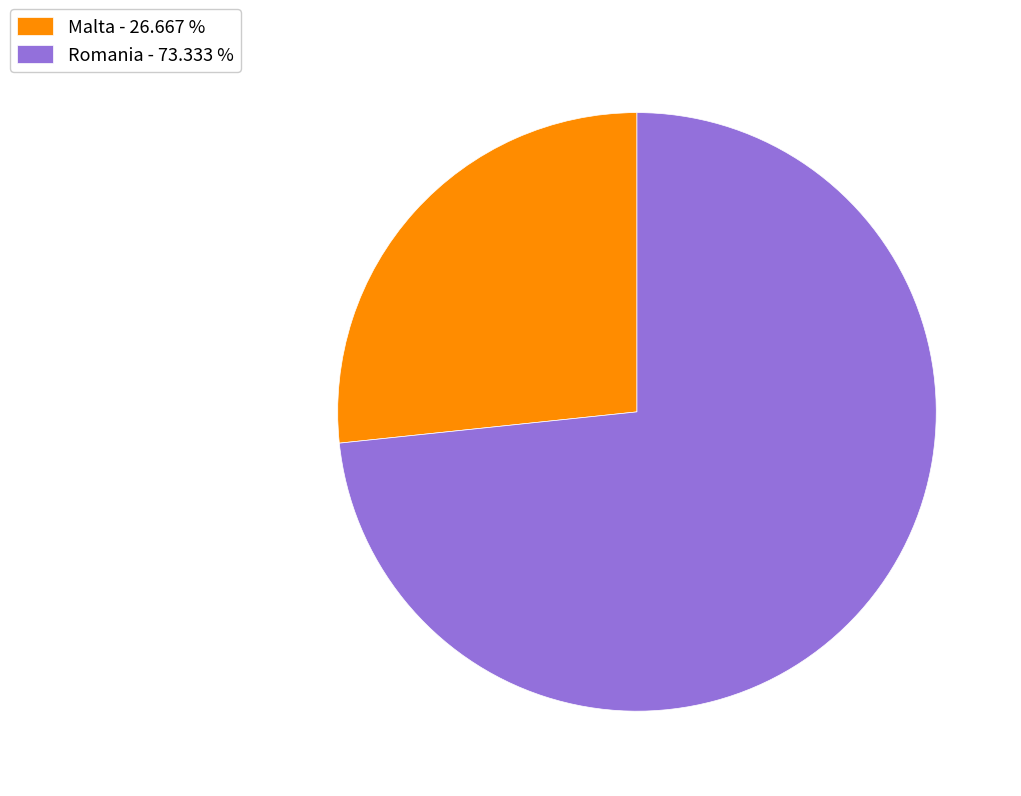

Count the number of slices in the pie.

2